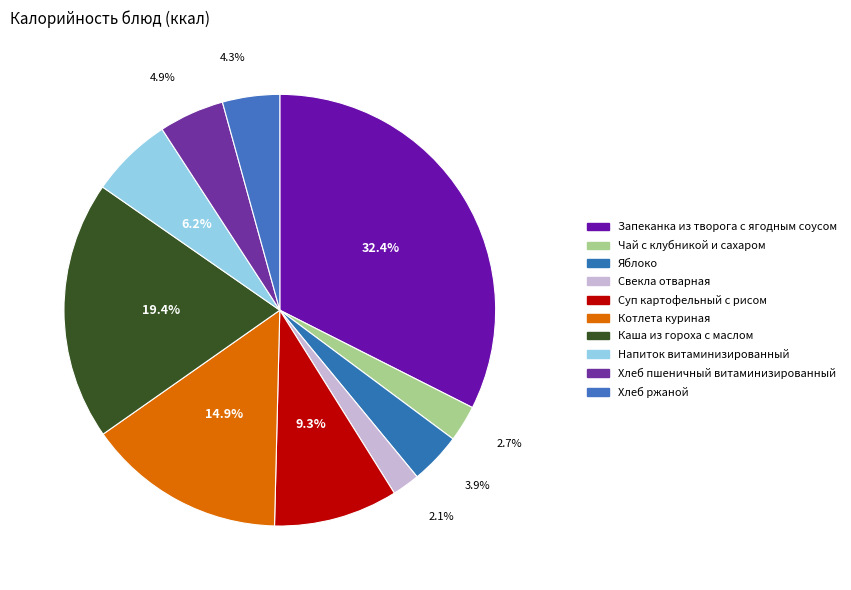

To the nearest percent, what is the combined percentage of Хлеб пшеничный витаминизированный and Свекла отварная?

7%